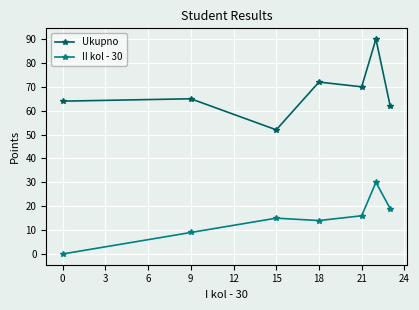

How many interior local peaks does the Ukupno series have?

3